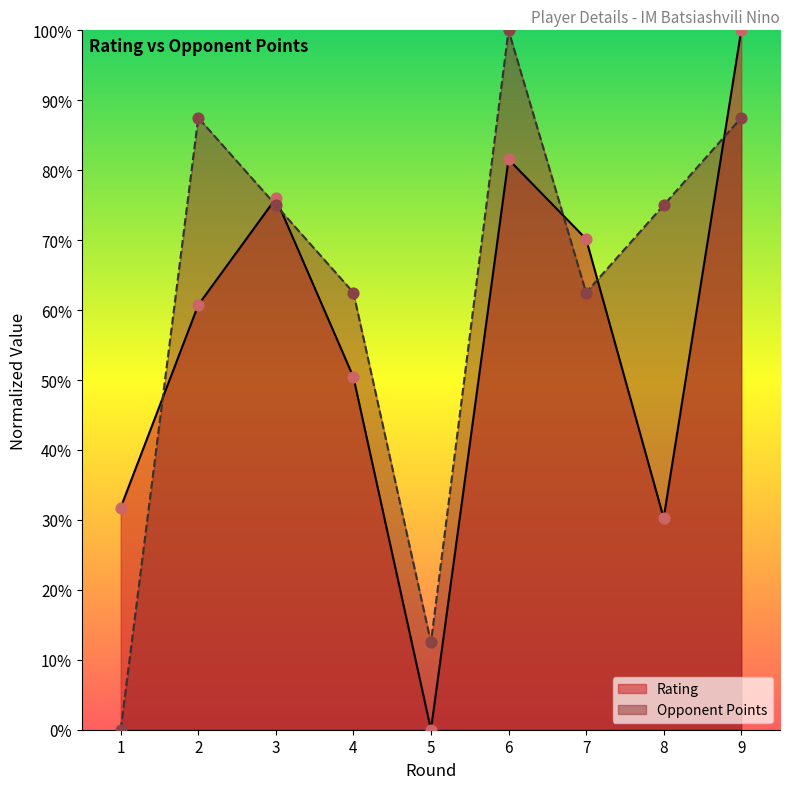

What are all the series names shown in the legend?

Rating, Opponent Points